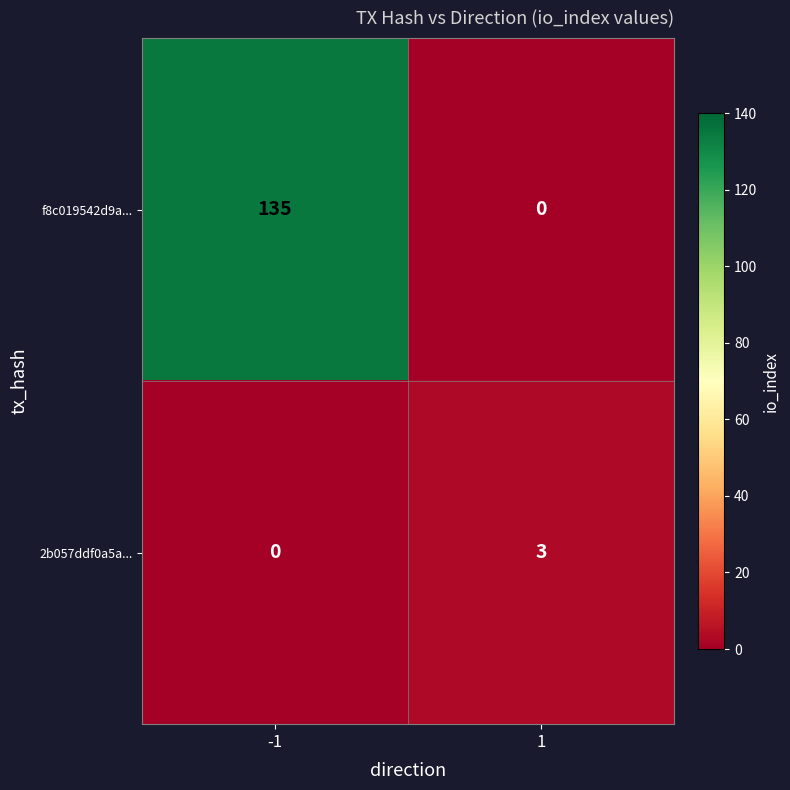

Reading left to right, extract all data points from this chart.

f8c019542d9a...: 135	0
2b057ddf0a5a...: 0	3